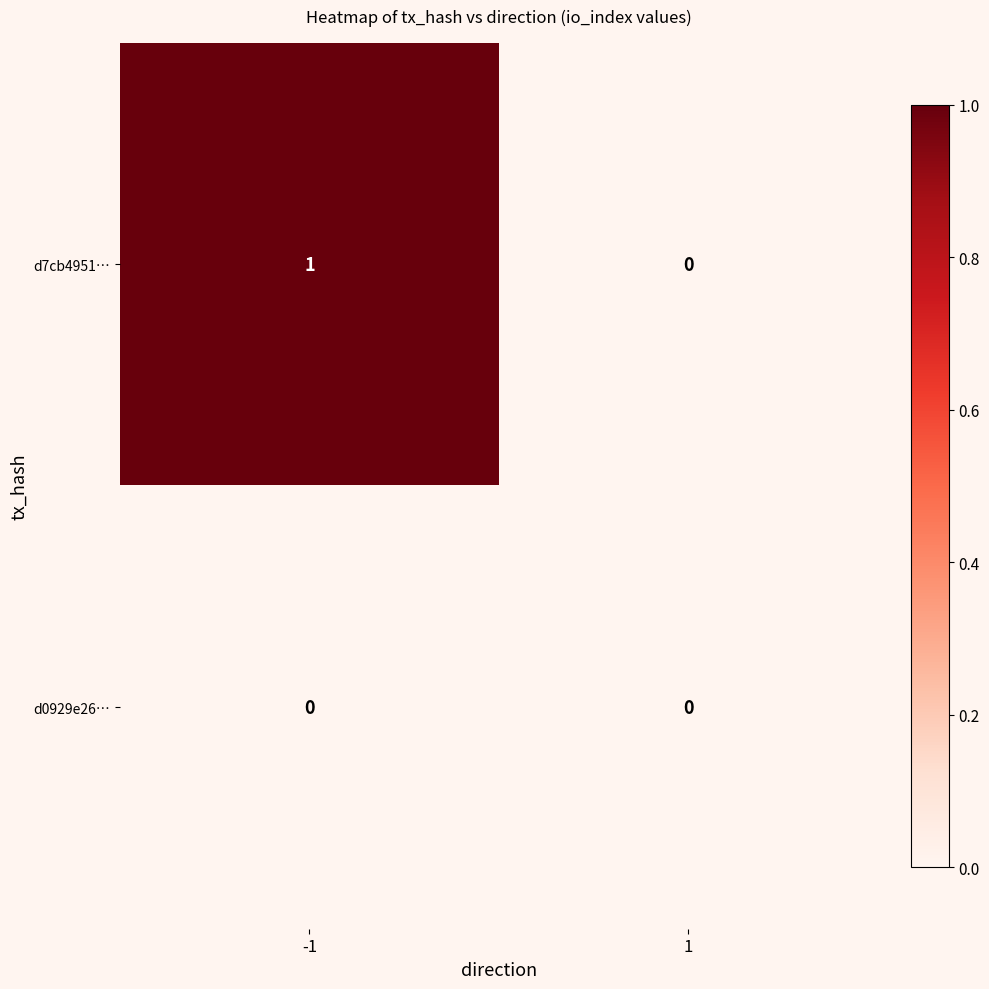

Which series has the largest total across all categories?

d7cb4951…